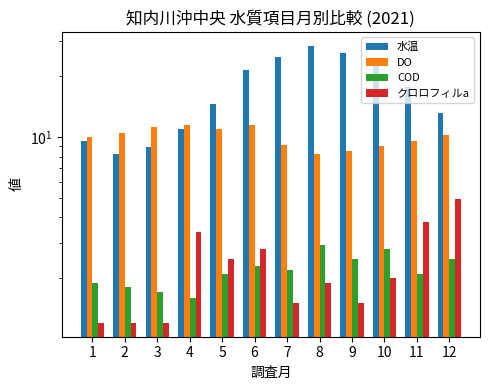

Which has a higher value, 4 or 7?

7